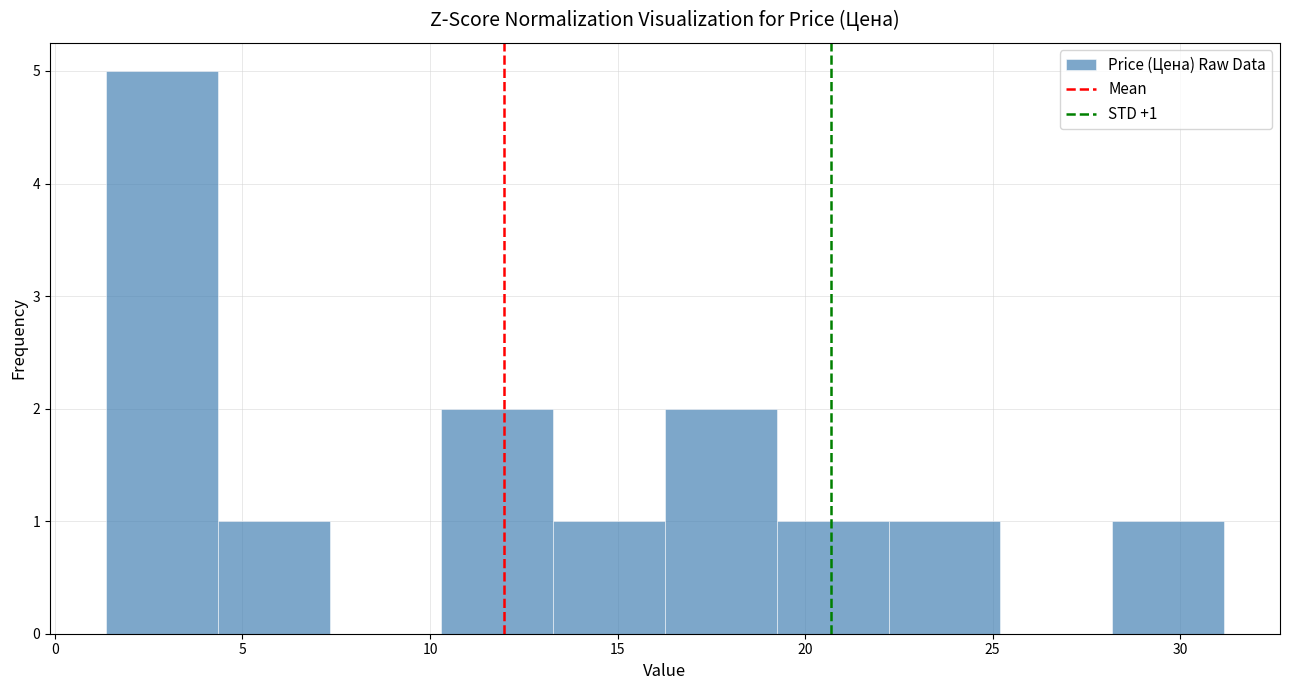

Which range on the x-axis has the tallest bar?

1.5 to 4.5